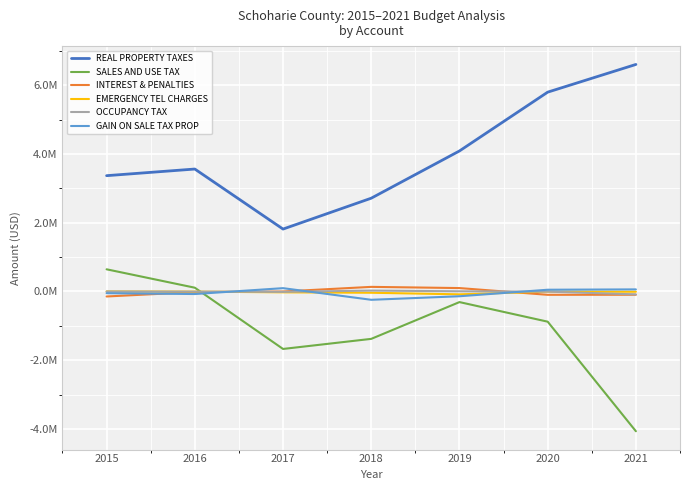

Which category has the highest value in the INTEREST & PENALTIES series?

2018